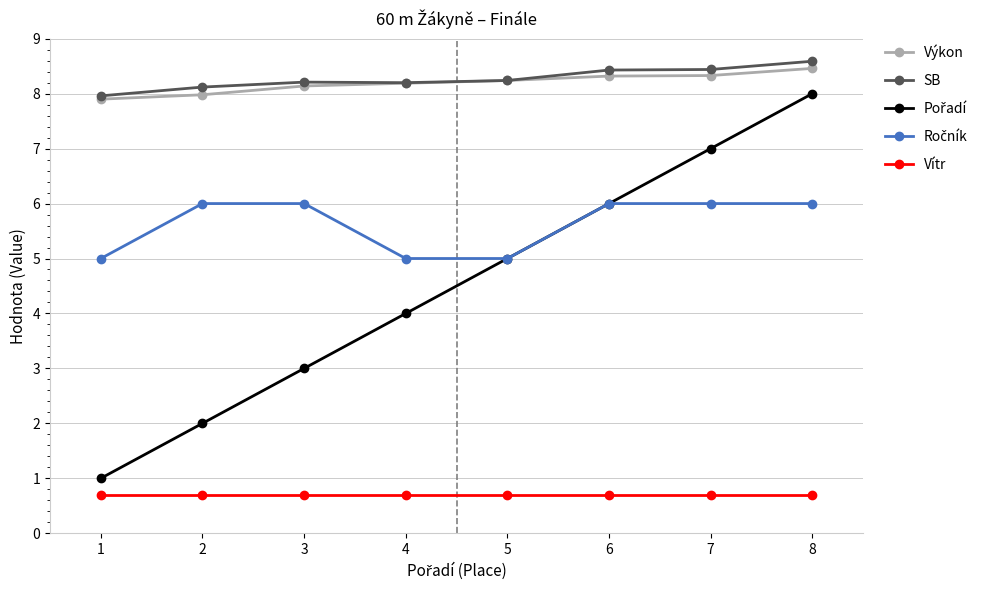

Which label corresponds to the largest value in the chart?

8